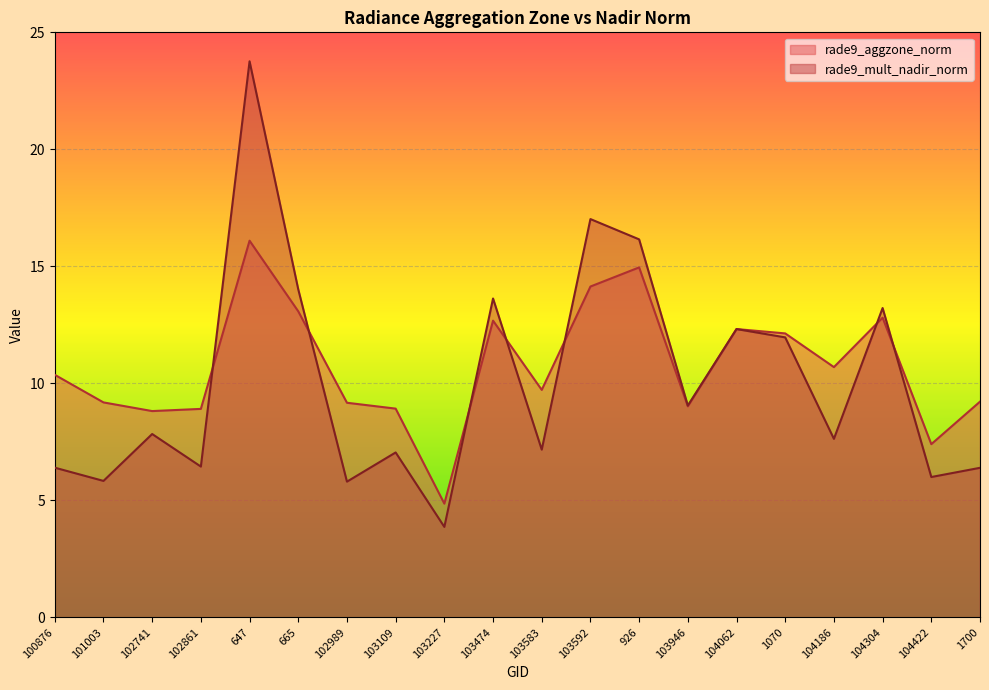

What is the difference between the second highest and second lowest values in the rade9_aggzone_norm series?

7.6